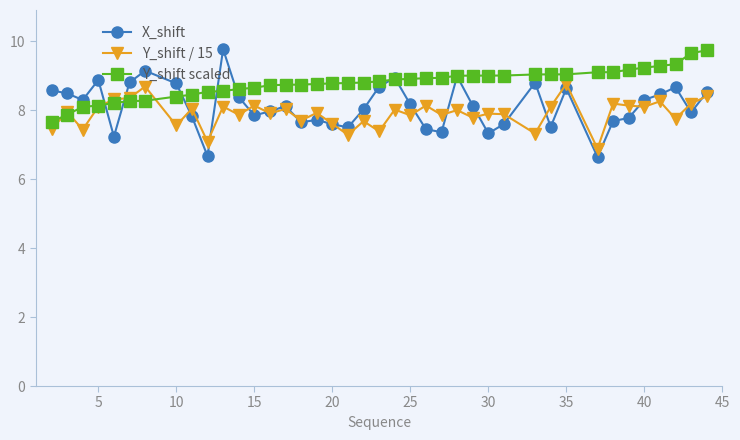

Which series has the largest range (max minus min)?

X_shift